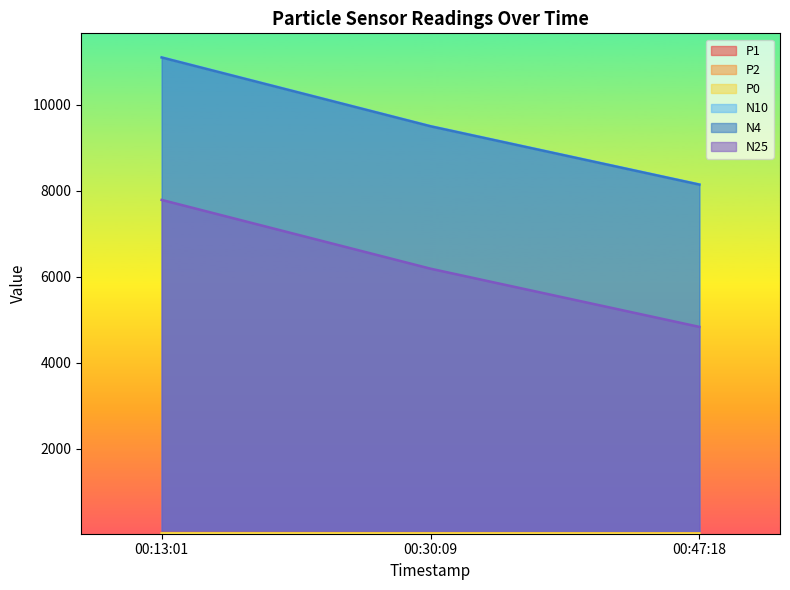

Which series has the widest spread of values?

N10